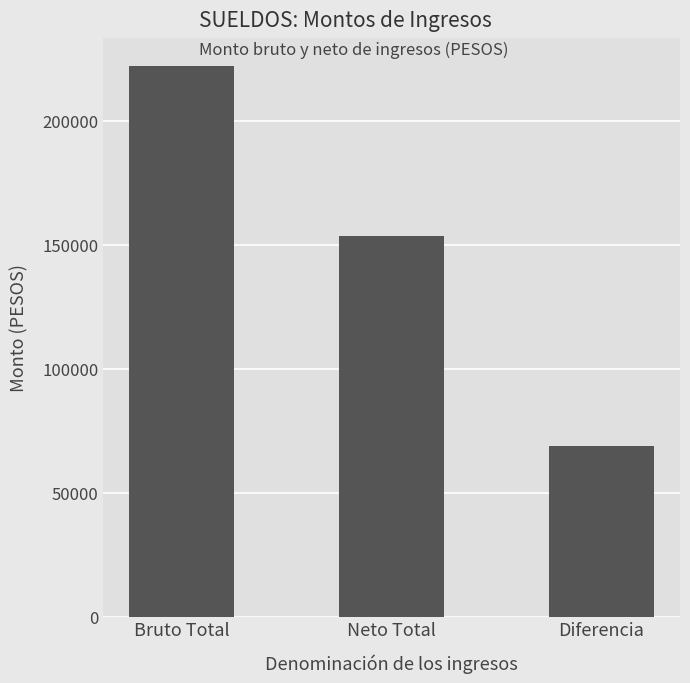

Reading left to right, what are all the values shown in this chart?

222361	153633	68728